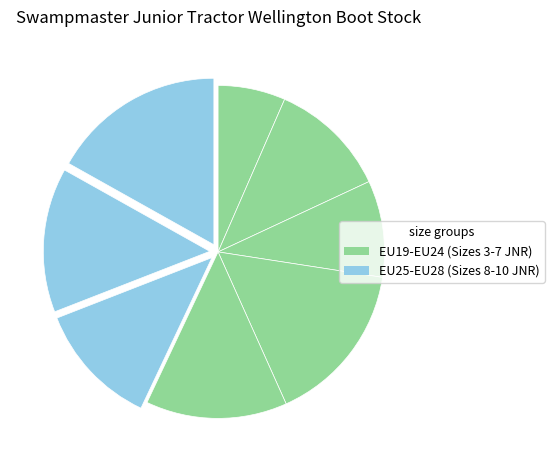

Count the number of slices in the pie.

8